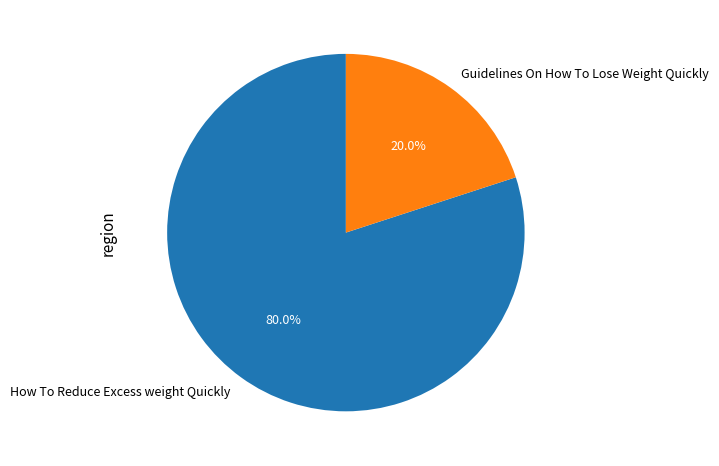

Rank the categories by value from highest to lowest.

How To Reduce Excess weight Quickly, Guidelines On How To Lose Weight Quickly